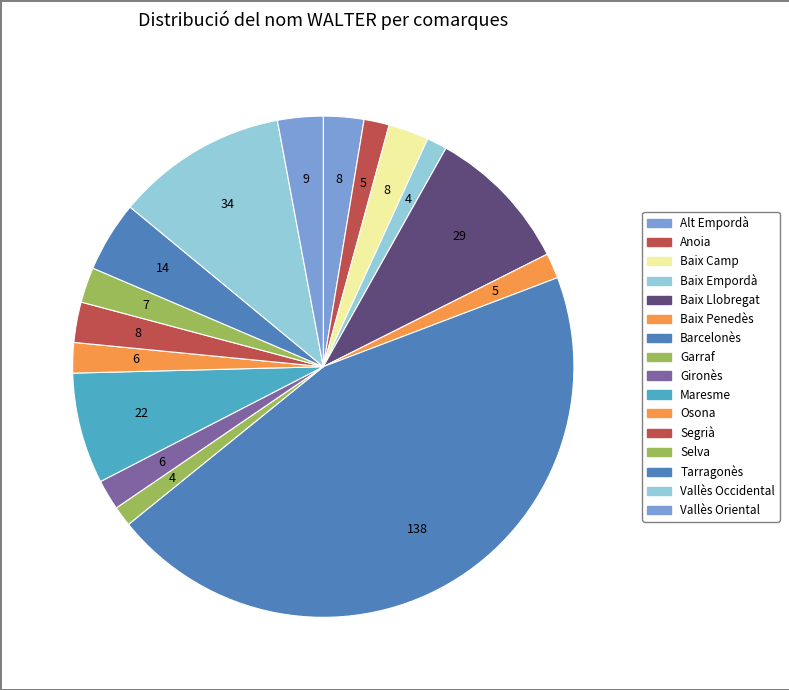

How many slices are in this pie chart?

16